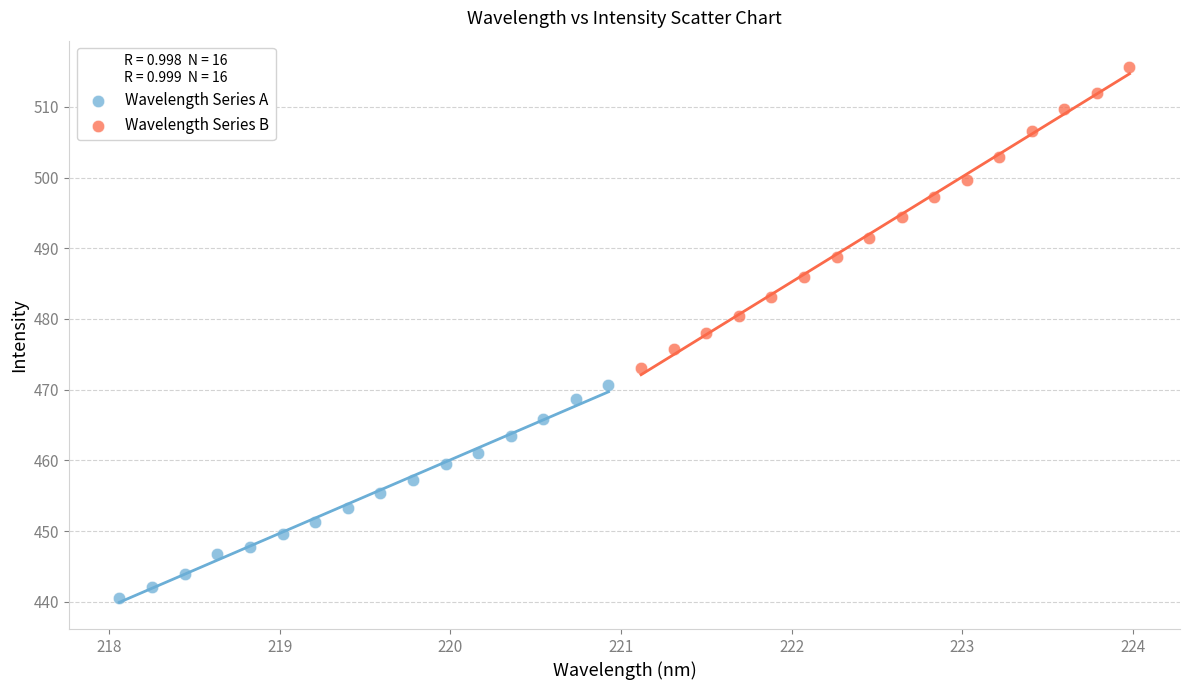

Which series reaches the minimum Y coordinate?

Wavelength Series A